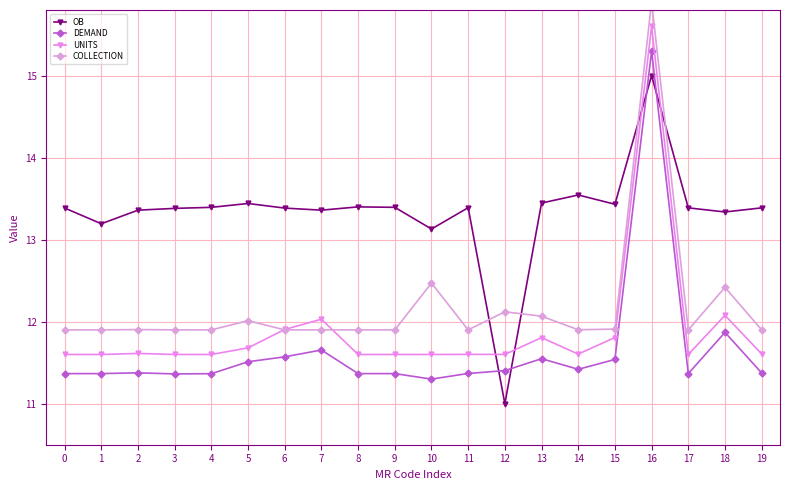

Is this an area chart (filled region under the line)?

No